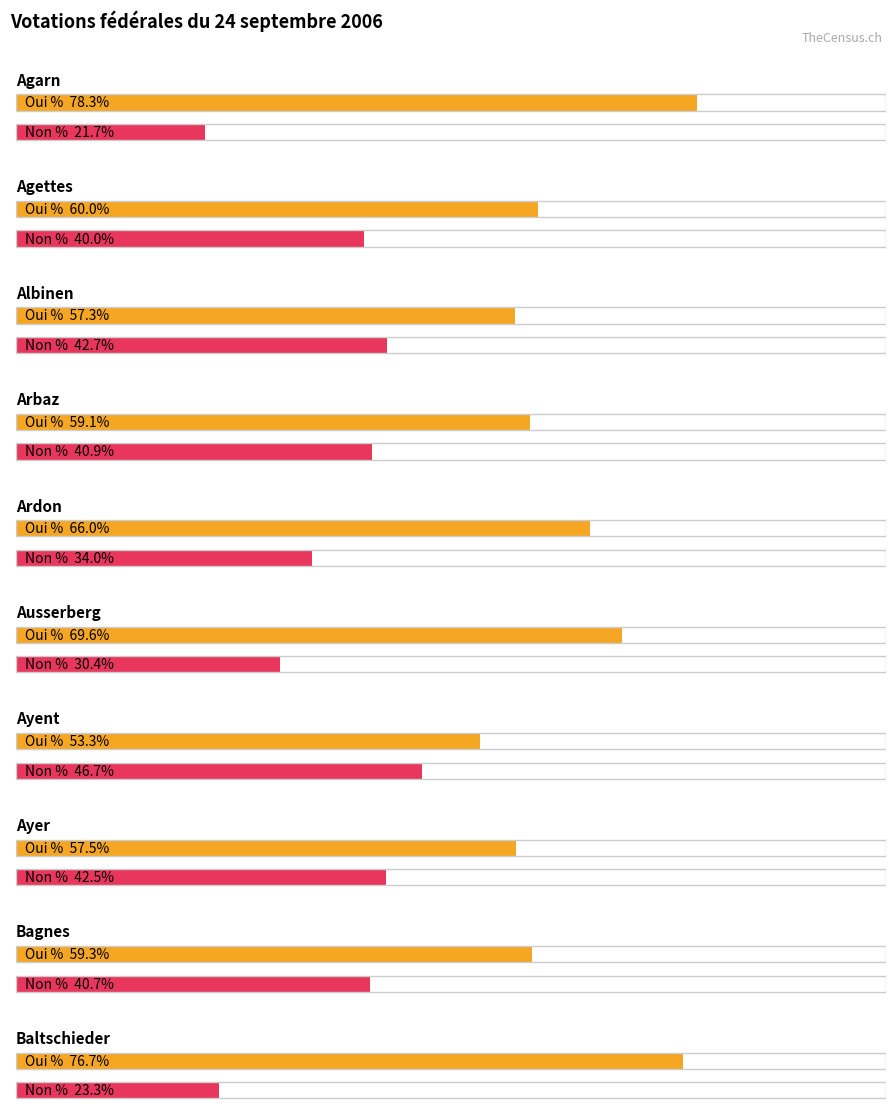

True or false: Non % has a value of 30.4 at Ausserberg.

True